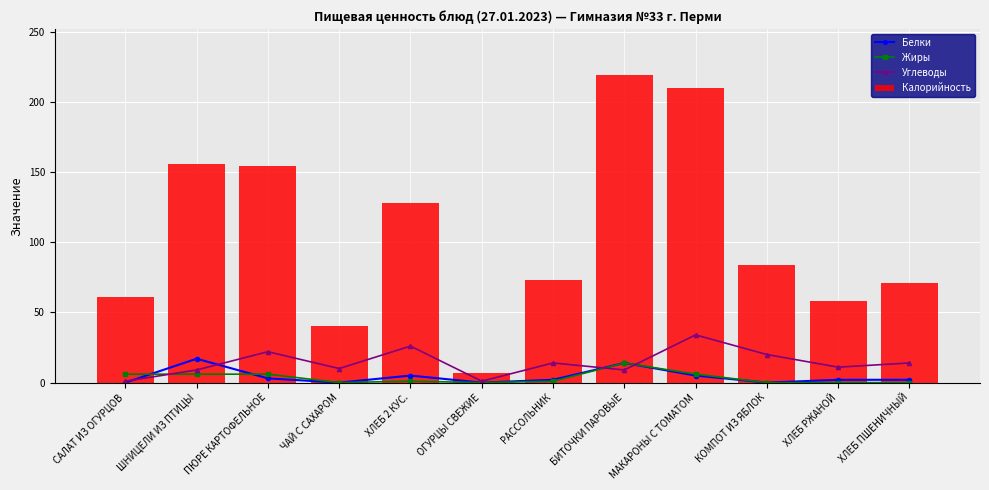

Between САЛАТ ИЗ ОГУРЦОВ and ХЛЕБ РЖАНОЙ, which series saw the biggest shift?

Углеводы